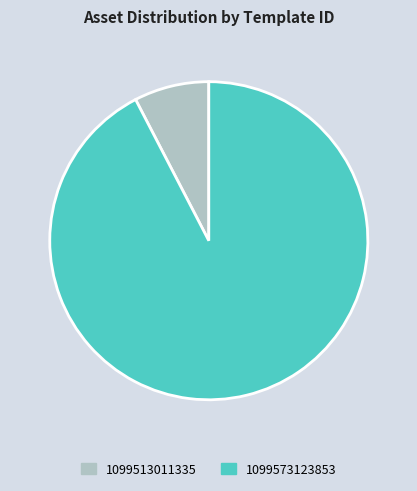

Which has a higher value, 1099573123853 or 1099513011335?

1099573123853